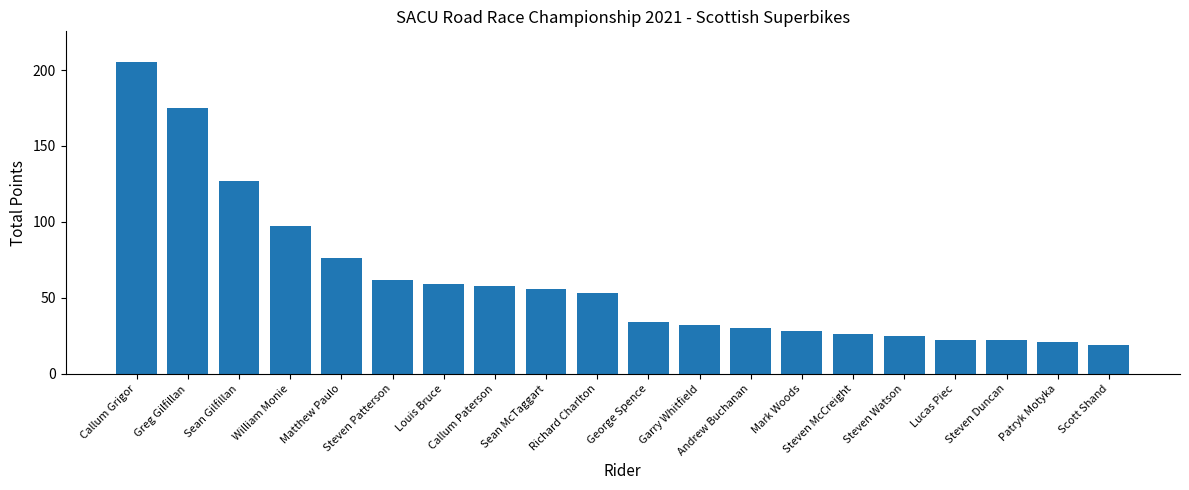

Reading left to right, list all the values displayed in this chart.

205	175	127	97	76	62	59	58	56	53	34	32	30	28	26	25	22	22	21	19